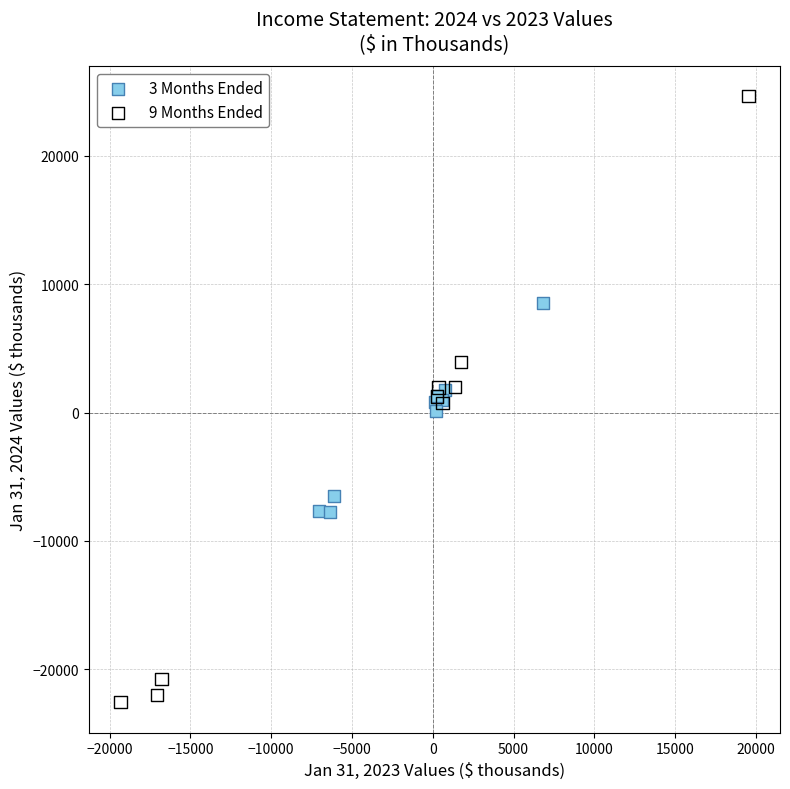

What are all the series names shown in the legend?

3 Months Ended, 9 Months Ended